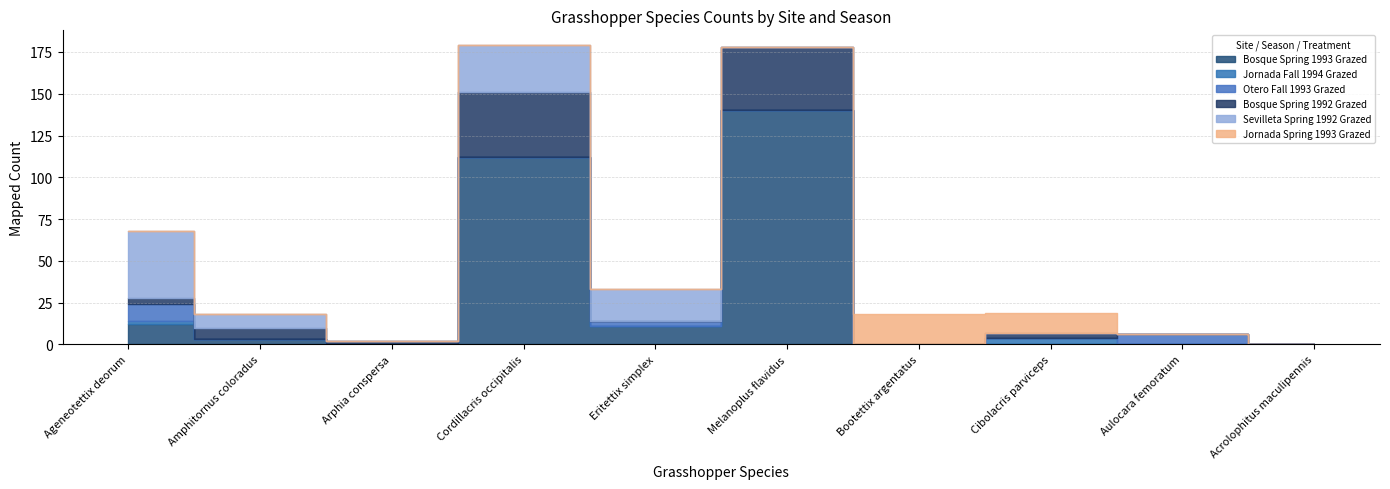

At Eritettix simplex, list the series in order from smallest to largest.

Jornada Fall 1994 Grazed, Bosque Spring 1992 Grazed, Jornada Spring 1993 Grazed, Otero Fall 1993 Grazed, Bosque Spring 1993 Grazed, Sevilleta Spring 1992 Grazed